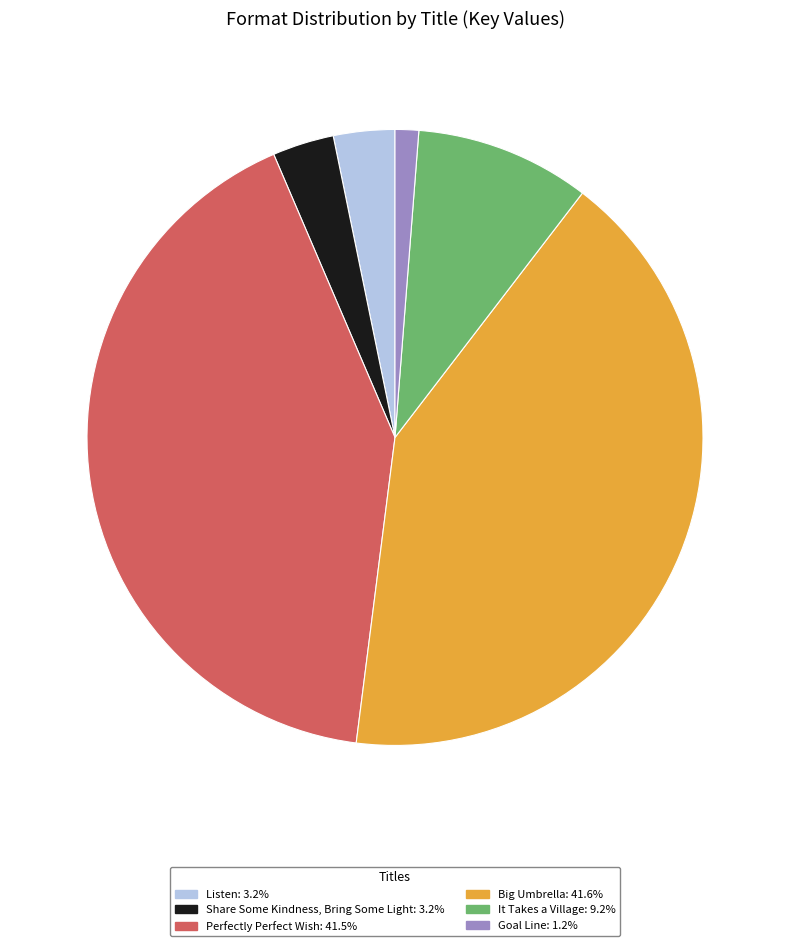

Does Goal Line account for over 50% of the chart?

No